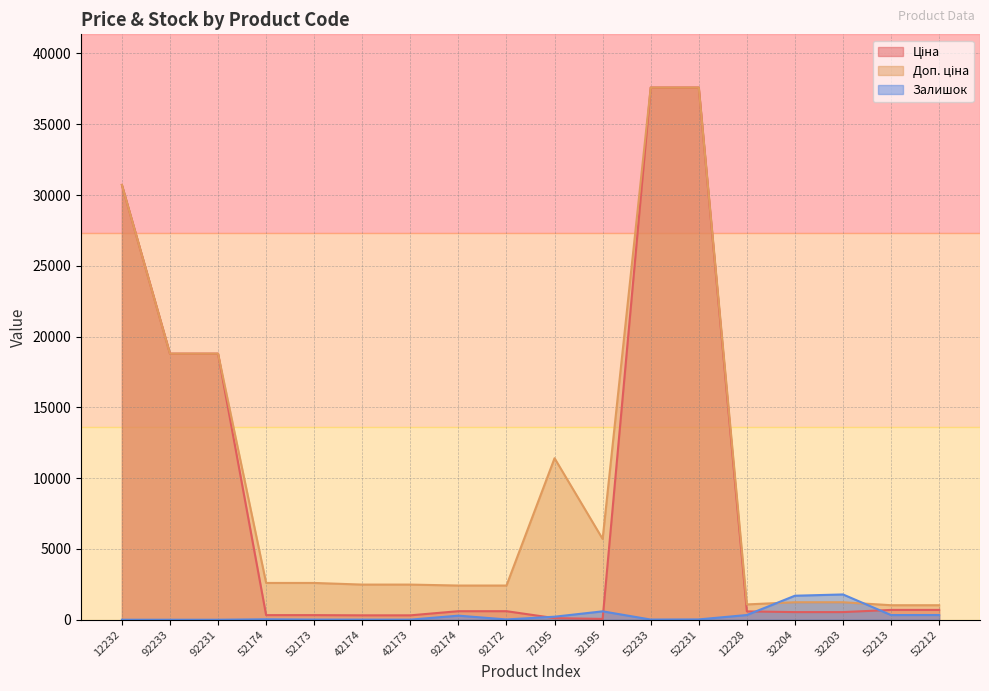

Is it true that Залишок equals 593.0 at 32195?

True